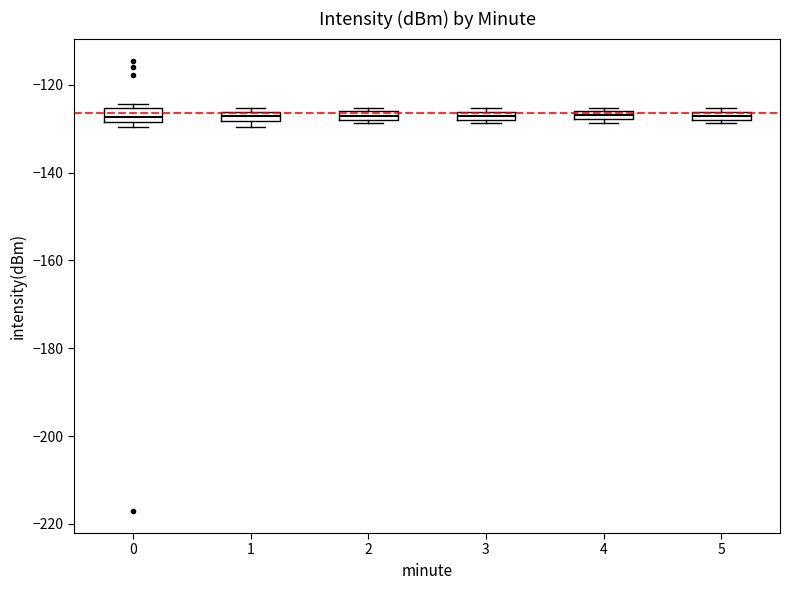

Where is the upper edge of the box at x = 1 on the y-axis? The values are not printed on the chart, so give them approximately, as read against the axis.

-126